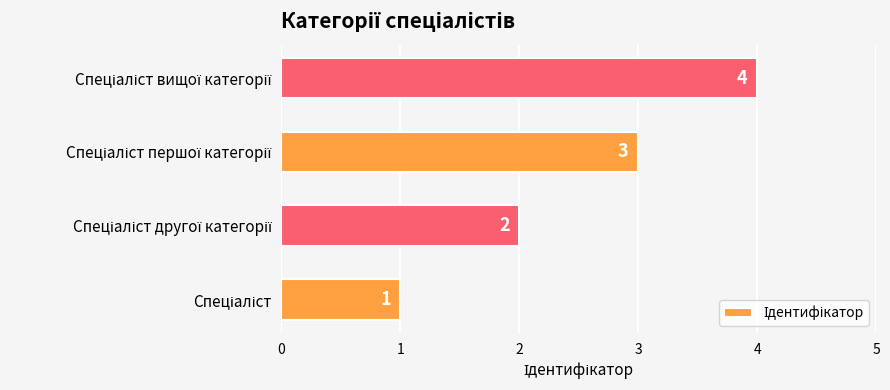

Count the values in the range 2 to 4.

3